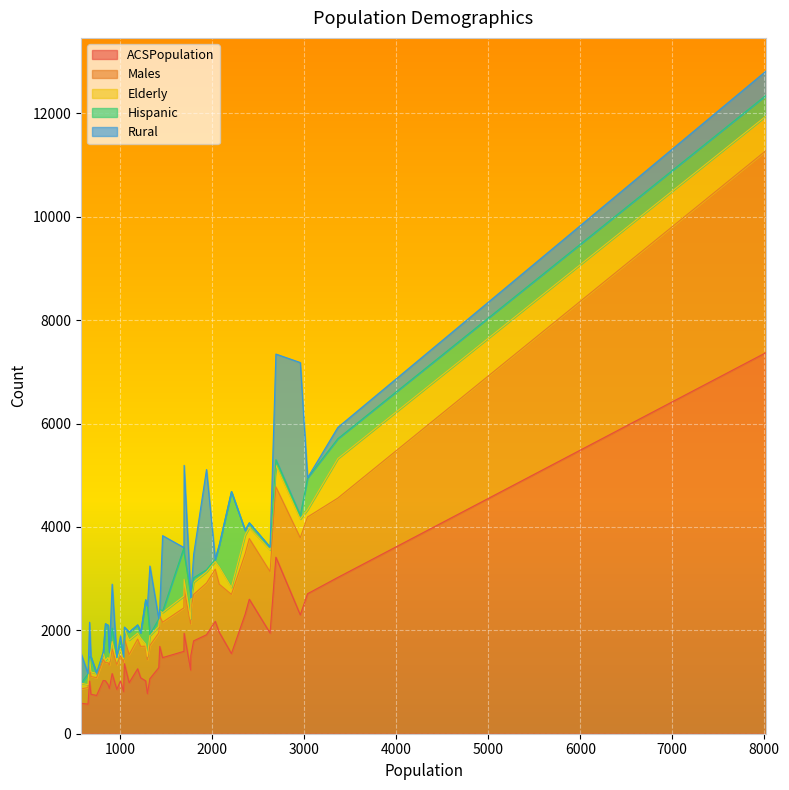

What is the maximum value for ACSPopulation?

7373